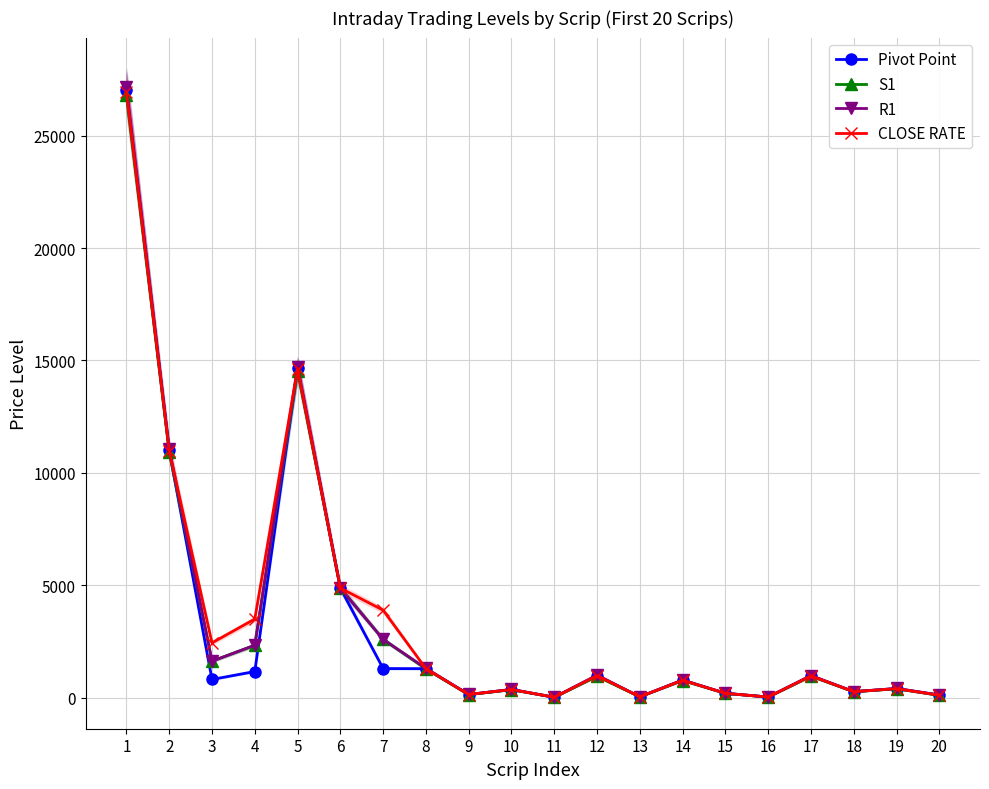

True or false: R1 has more than 0 interior local peaks.

True